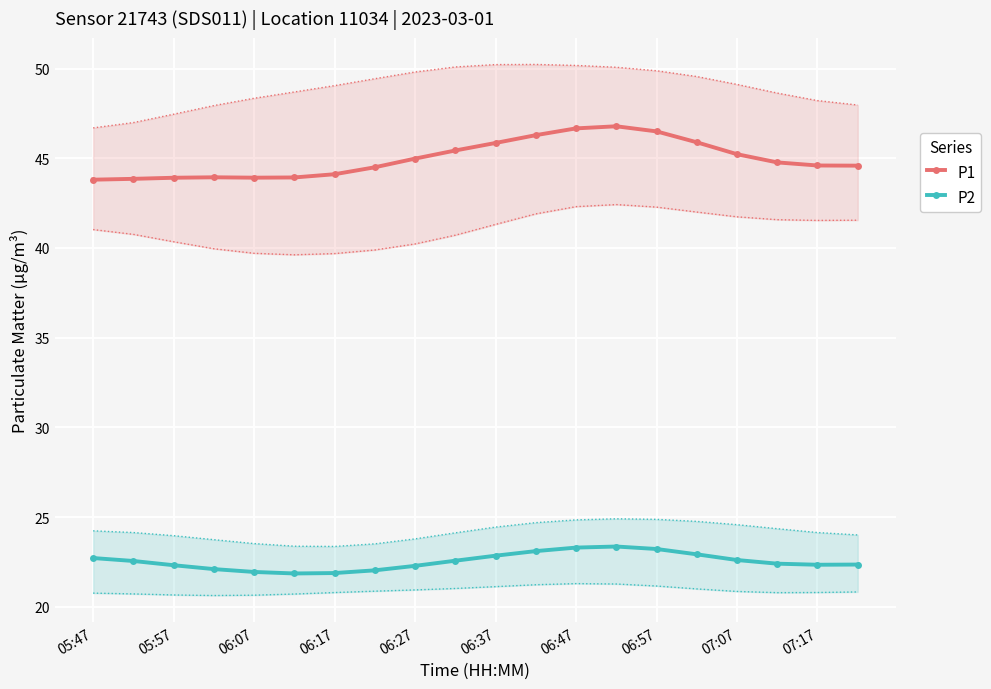

What is the difference between the second highest and second lowest values in the P2 series?

1.4